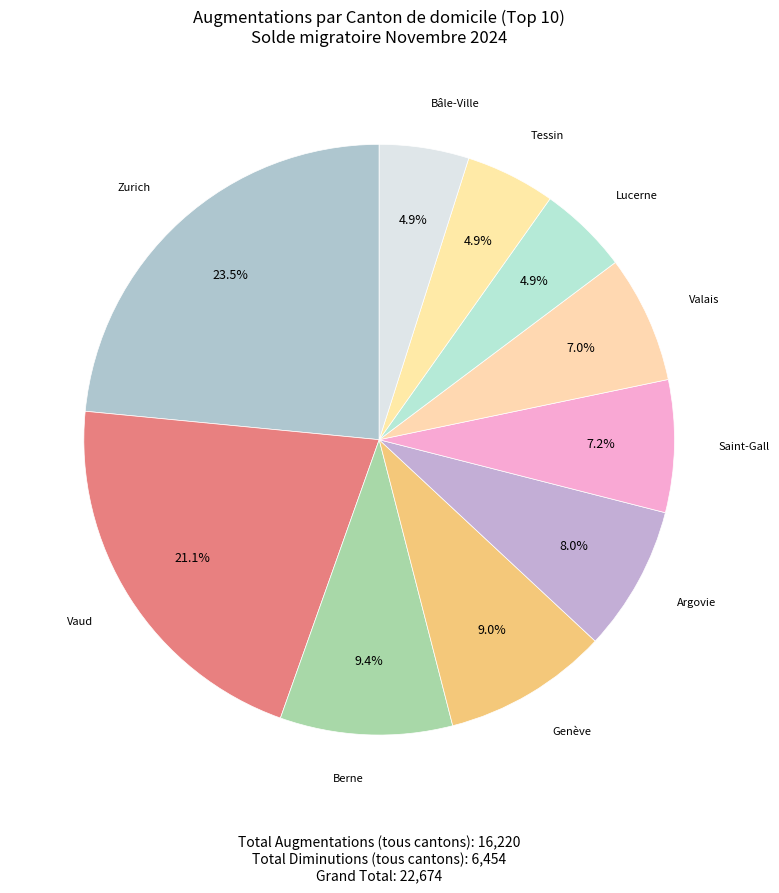

Combined, do Lucerne and Genève account for over 50%?

No